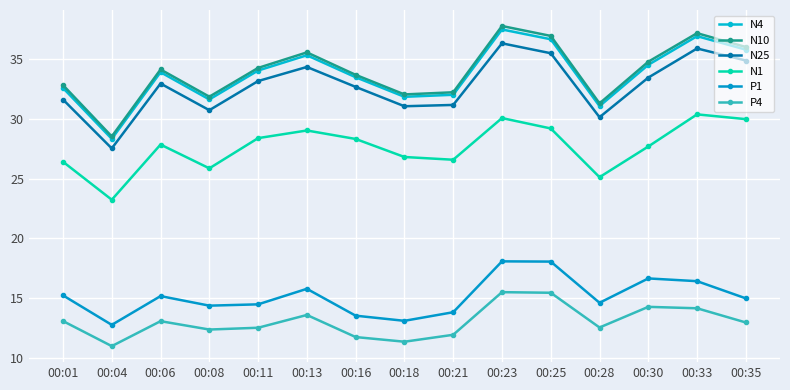

At which label is N10 closest to 33?

00:01